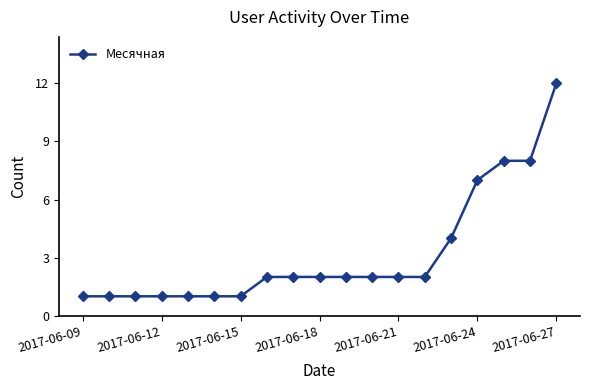

Does the chart have visible grid lines?

No